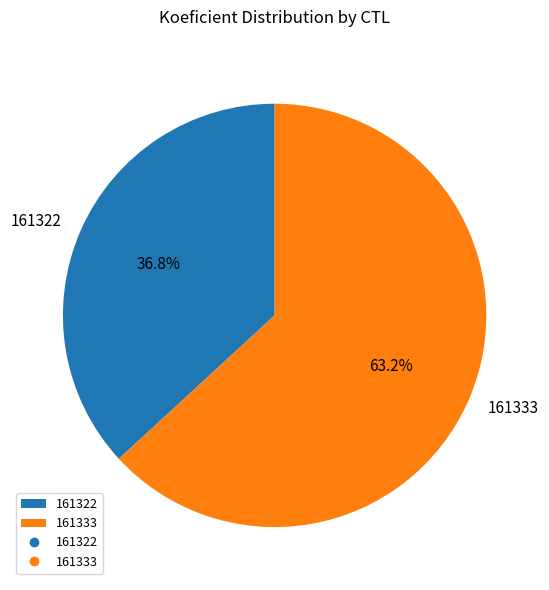

Which category has the smallest portion of the pie?

161322